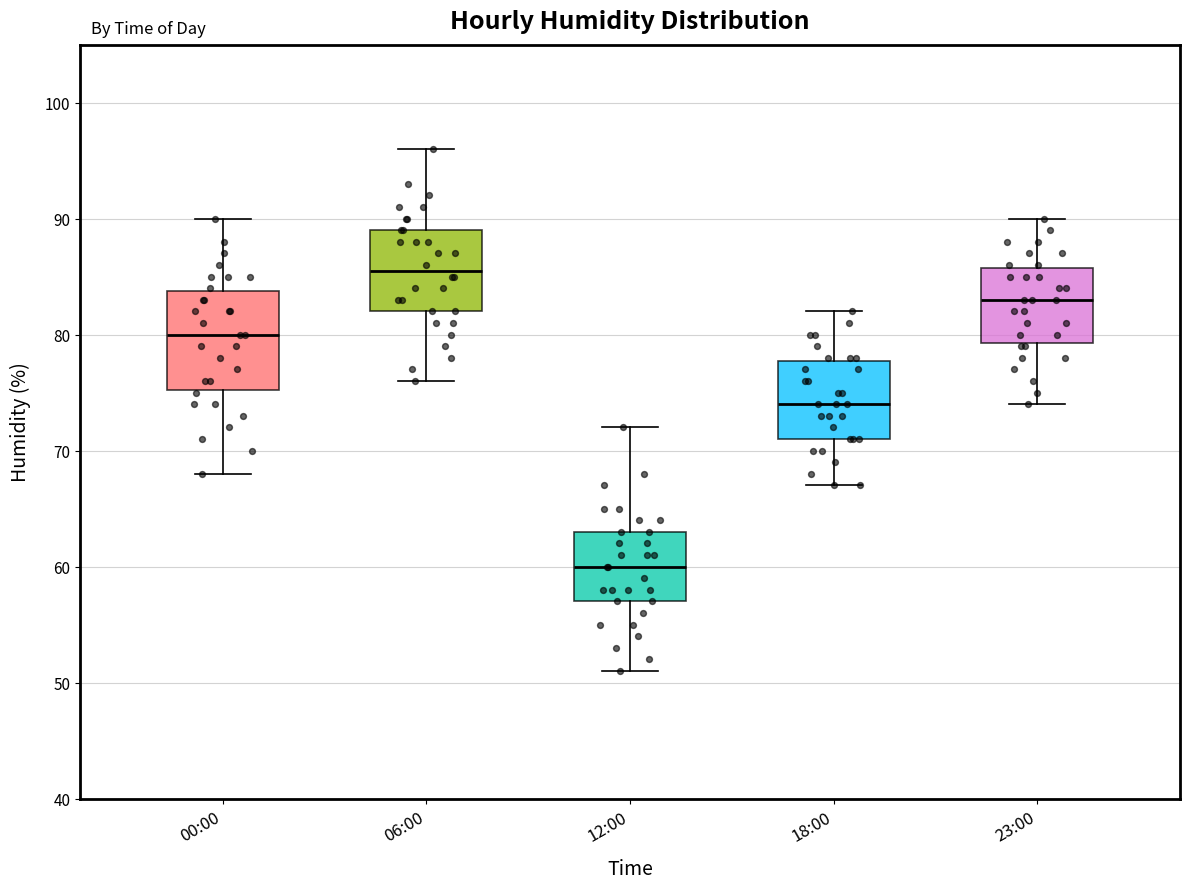

Reading left to right, read every box against the y-axis: the position of its median line, the range the box covers, and the ends of its whiskers. The values are not printed on the chart, so give them approximately, as read against the axis.

00:00: median 80, box 75 to 84, whiskers 68 to 90
06:00: median 86, box 82 to 89, whiskers 76 to 96
12:00: median 60, box 57 to 63, whiskers 51 to 72
18:00: median 74, box 71 to 78, whiskers 67 to 82
23:00: median 83, box 79 to 86, whiskers 74 to 90